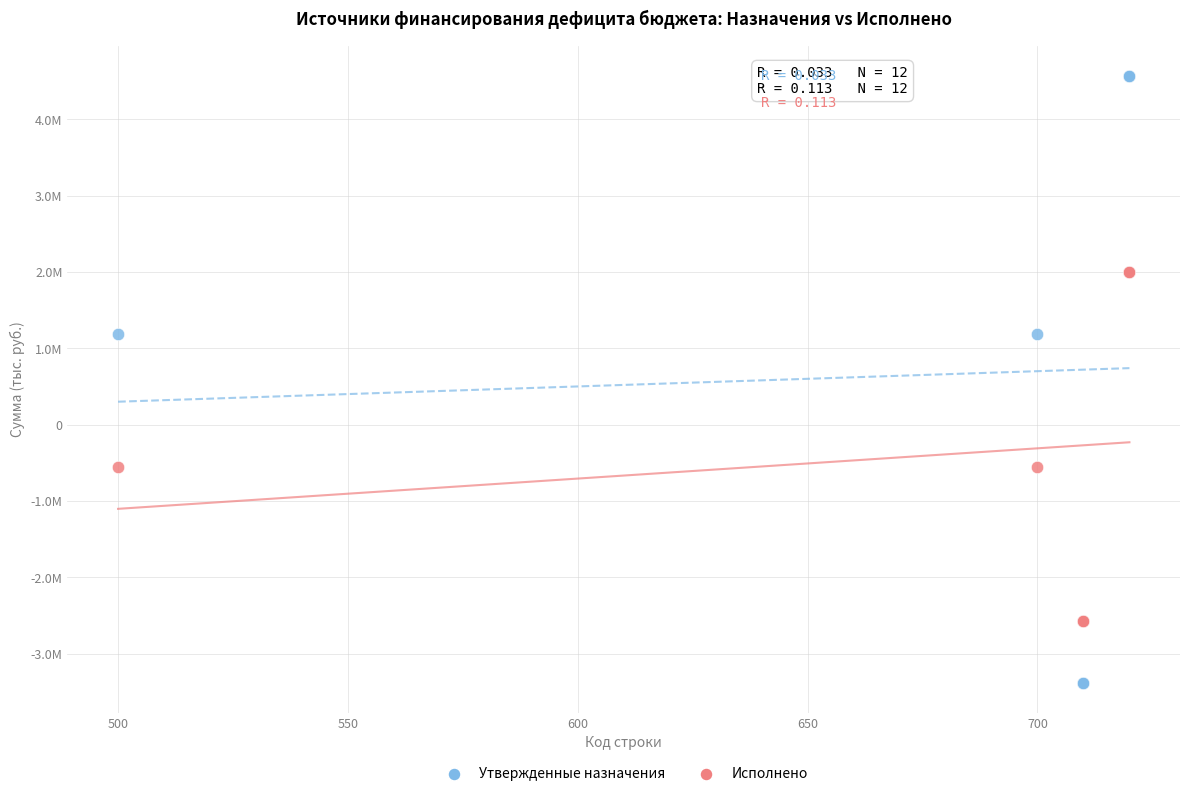

Which series reaches the maximum Y coordinate?

Утвержденные назначения